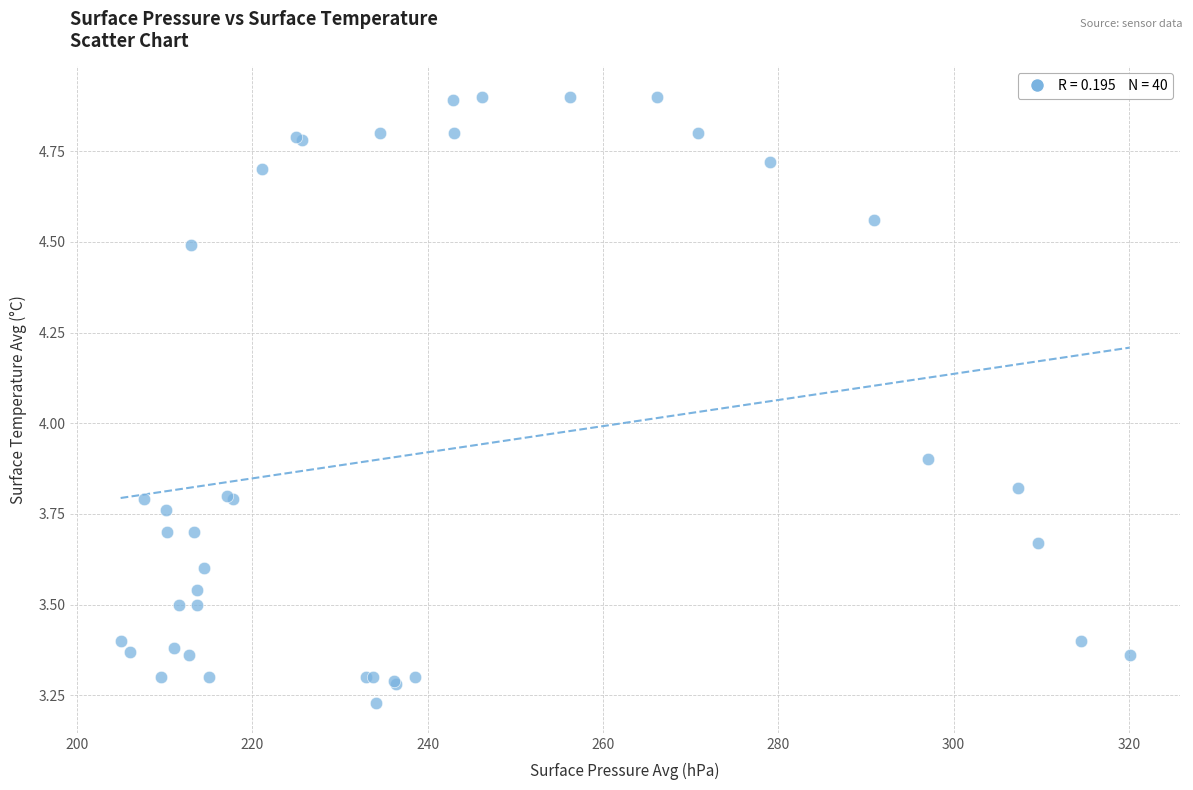

What Y value in the scatter plot is closest to 4?

3.9